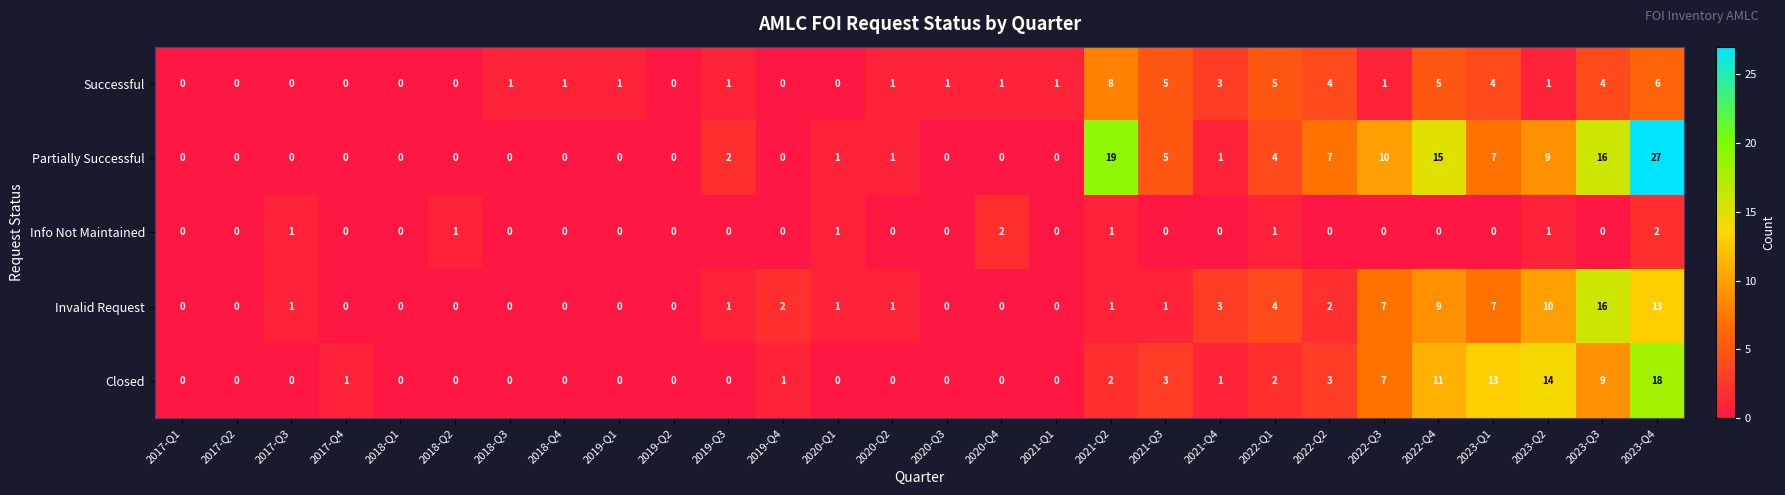

What is the maximum value shown in the chart?

27